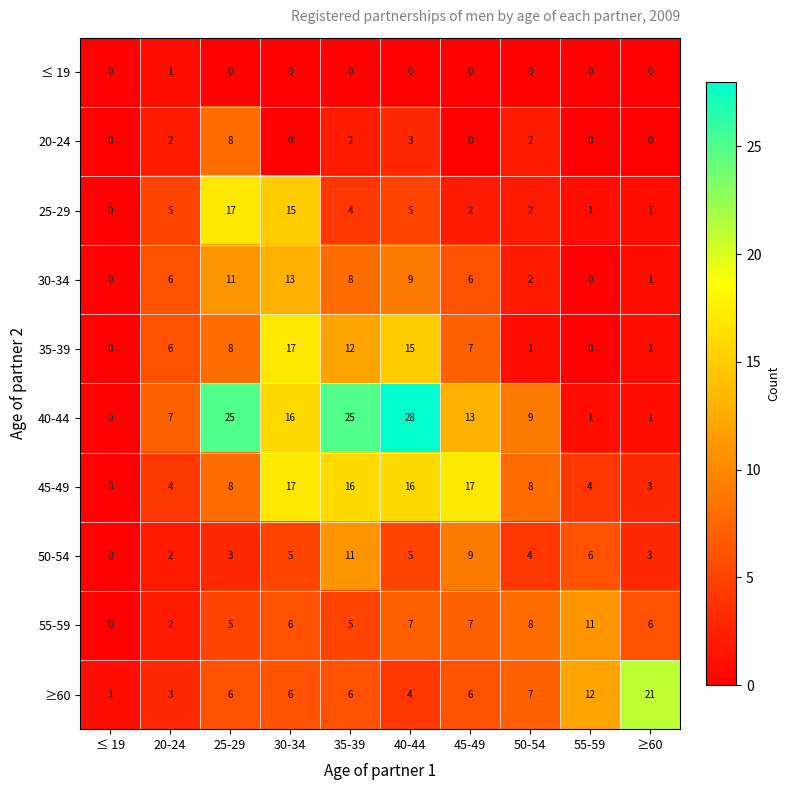

At how many categories does at least one series exceed 11?

7